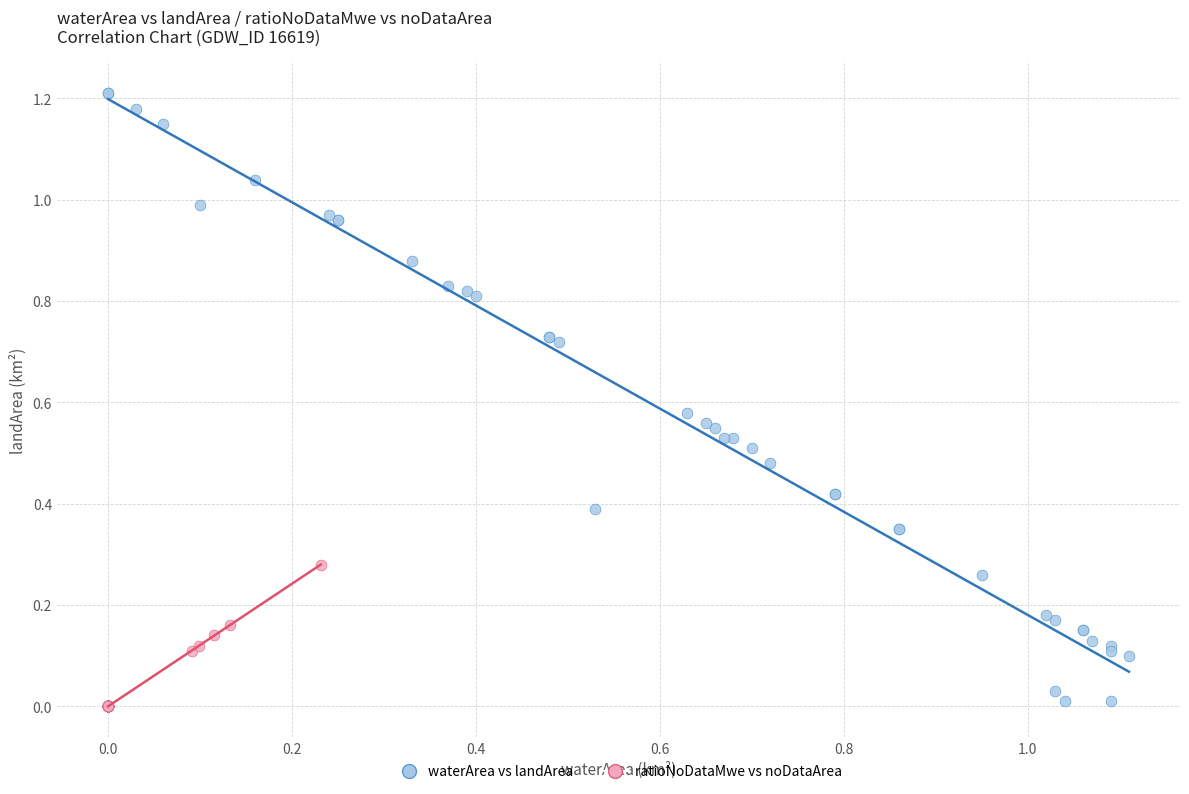

Which series contains the highest Y value?

waterArea vs landArea